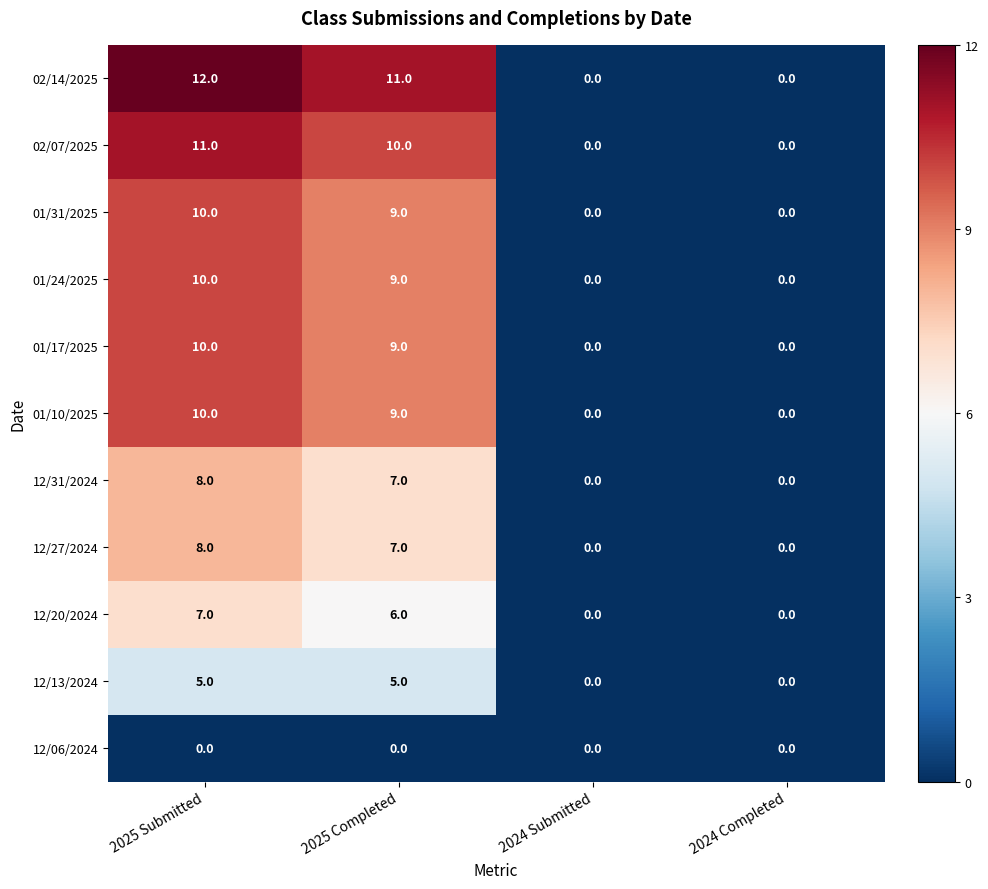

What is the average value of the 01/17/2025 series?

5